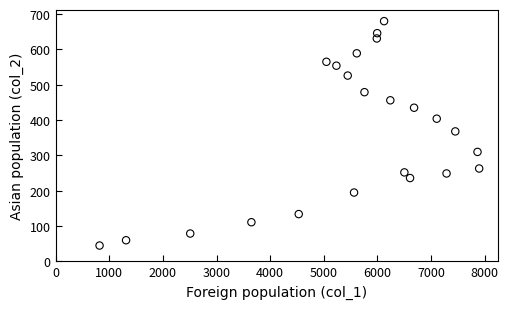

What is the range of X values (max minus min)?

7075